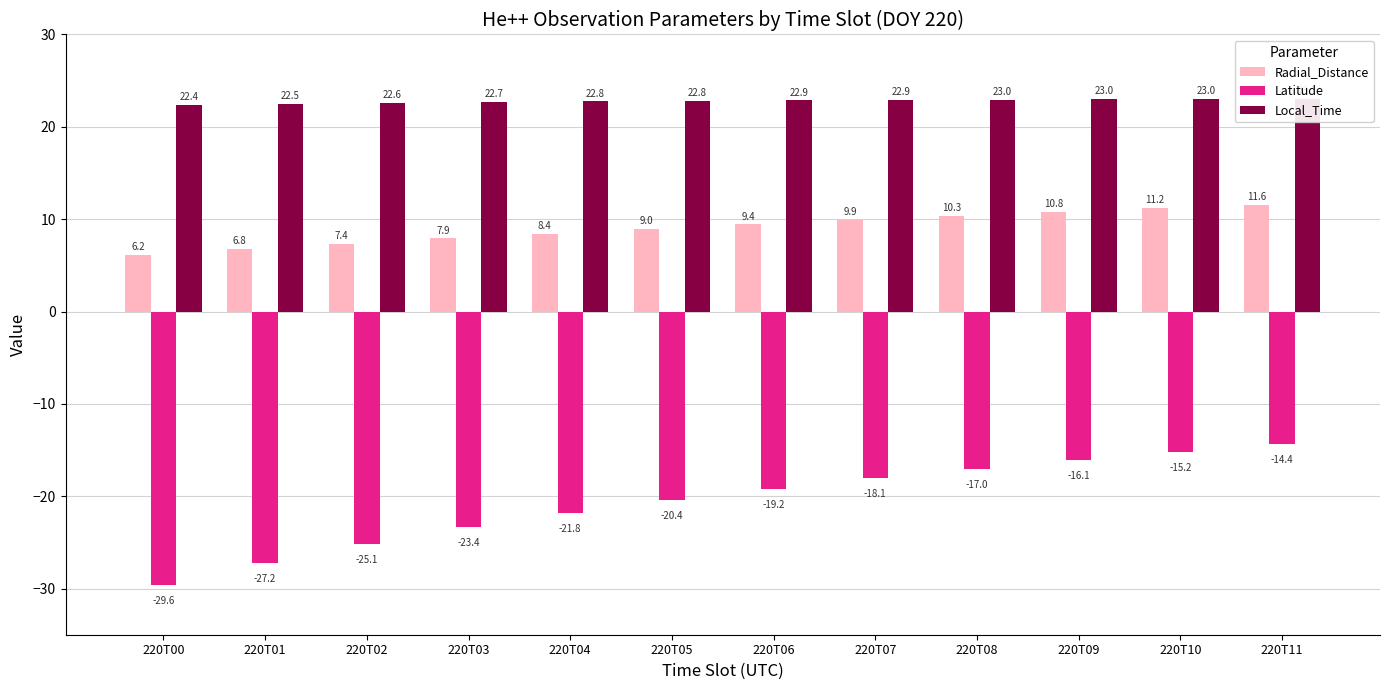

True or false: Local_Time has a value of 22.9 at 220T07.

True